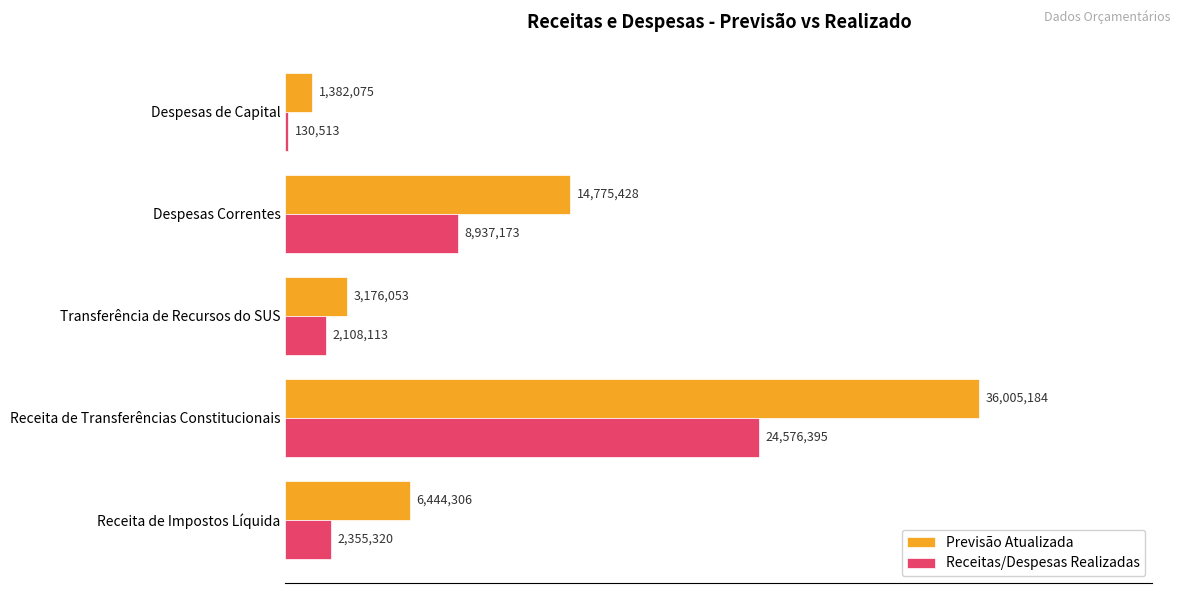

What is the sum of all Previsão Atualizada values?

61783046.9